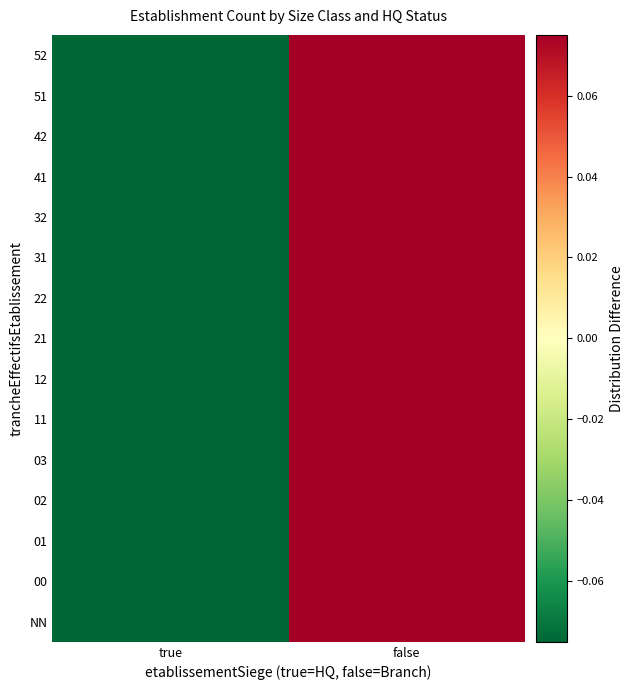

At true, list the series in order from smallest to largest.

01, 11, 21, 22, 31, 32, 41, 42, 51, 52, 12, 02, 03, 00, NN